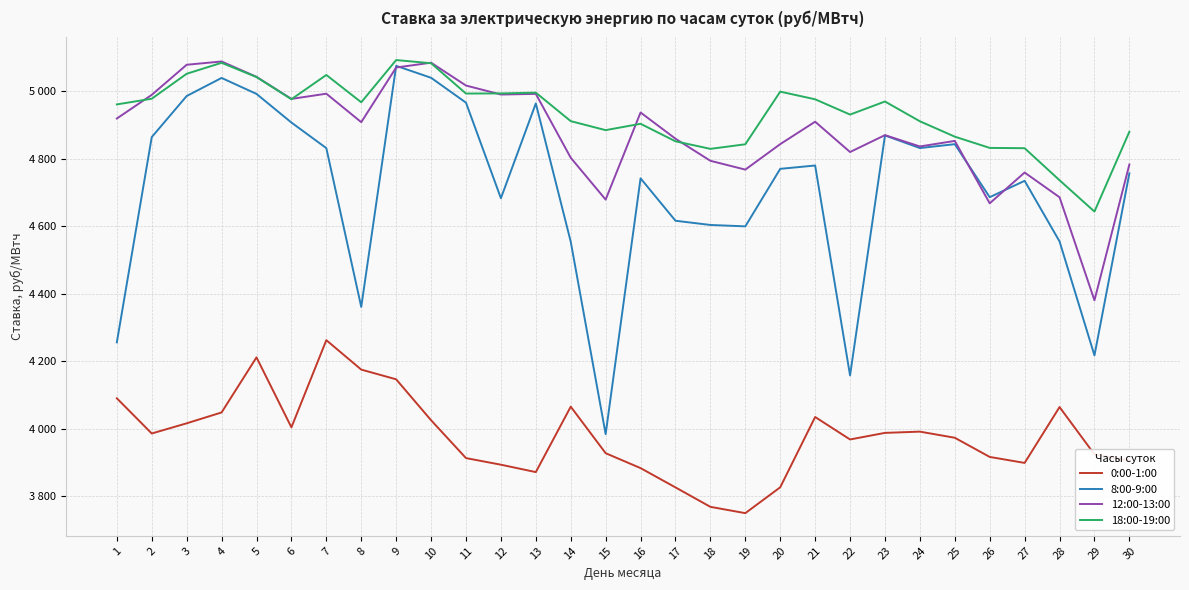

True or false: 18:00-19:00 has a value of 1215.9 at 4.

False